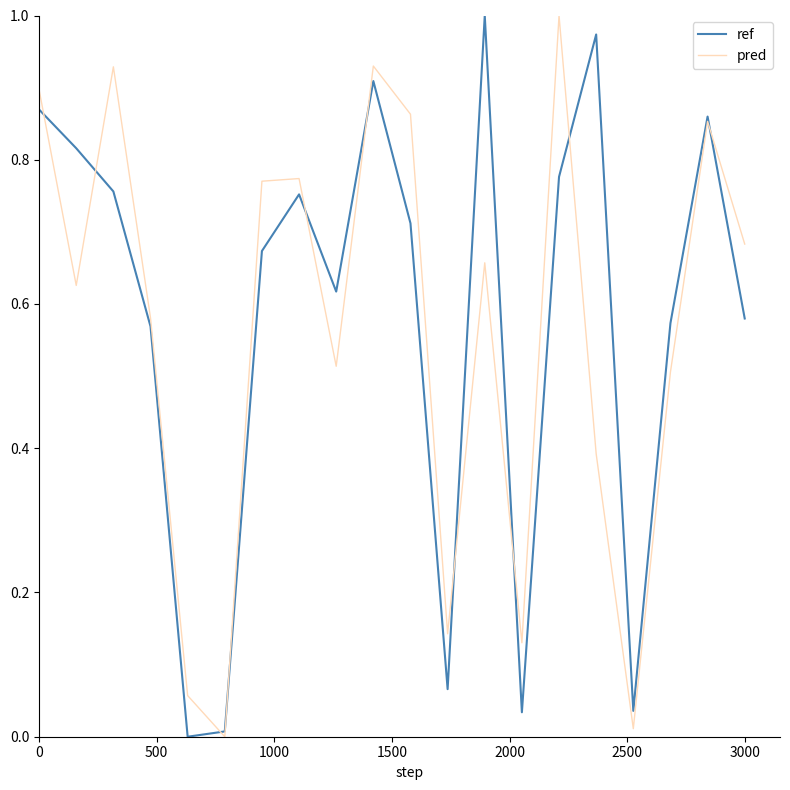

What are all the series names shown in the legend?

ref, pred